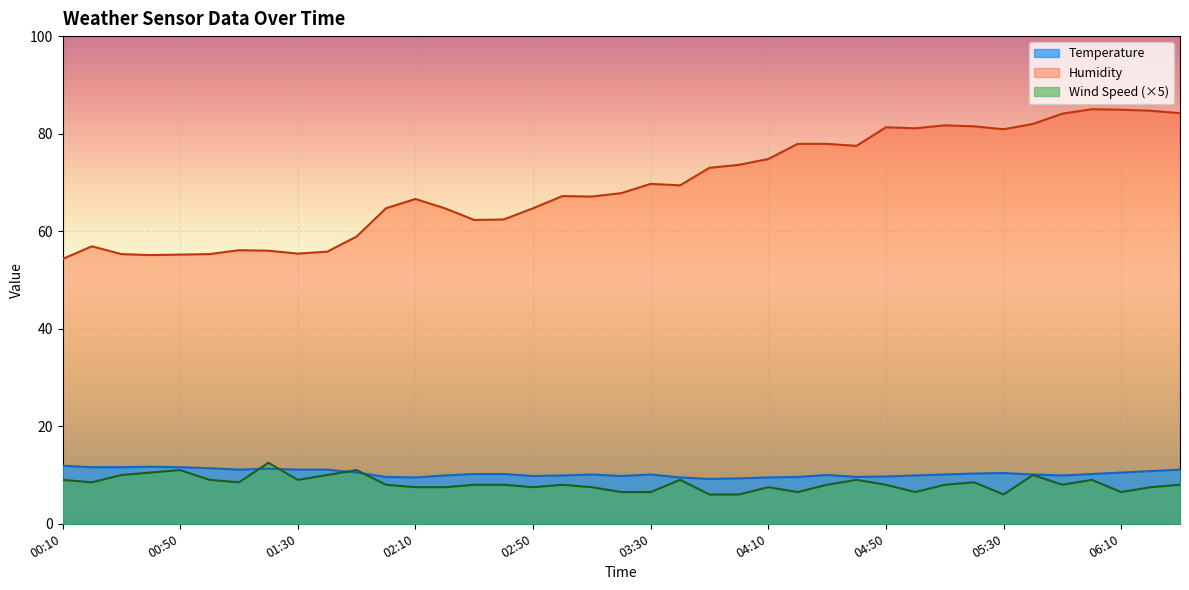

Is it true that Humidity equals 77.9 at 04:20?

True